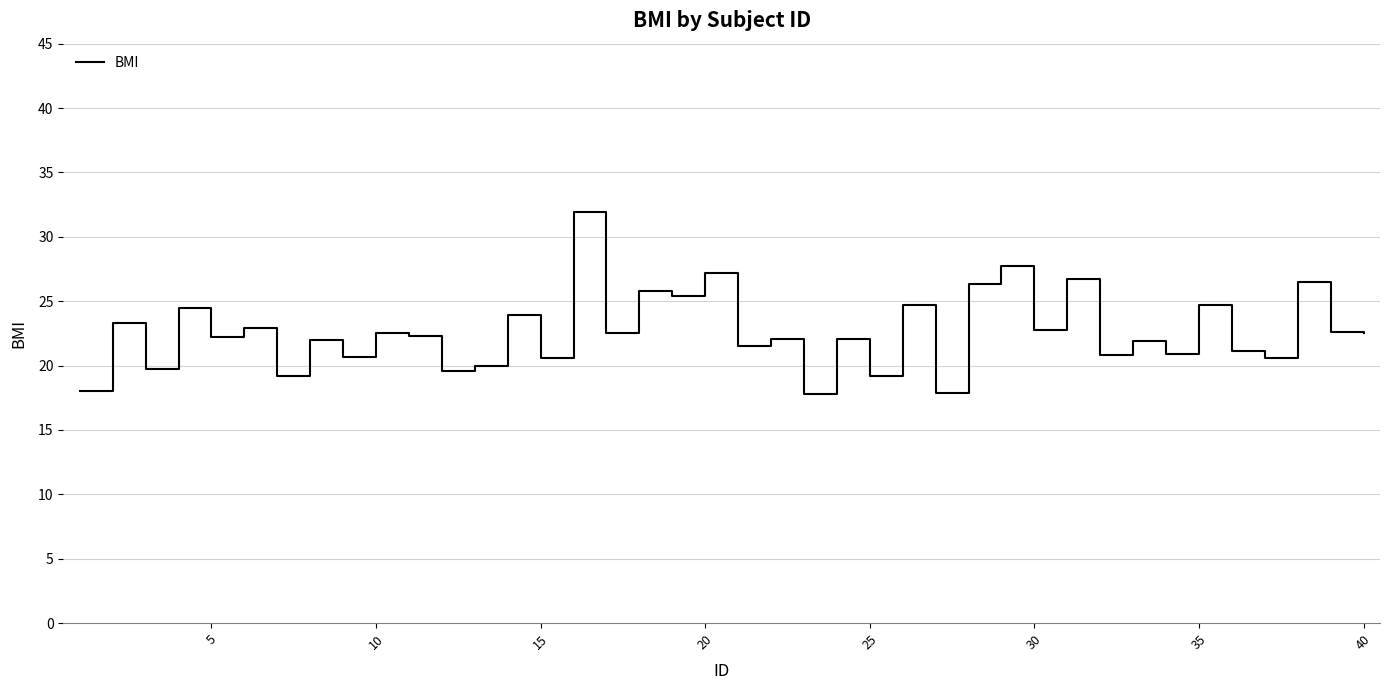

What is the smallest value displayed?

17.8